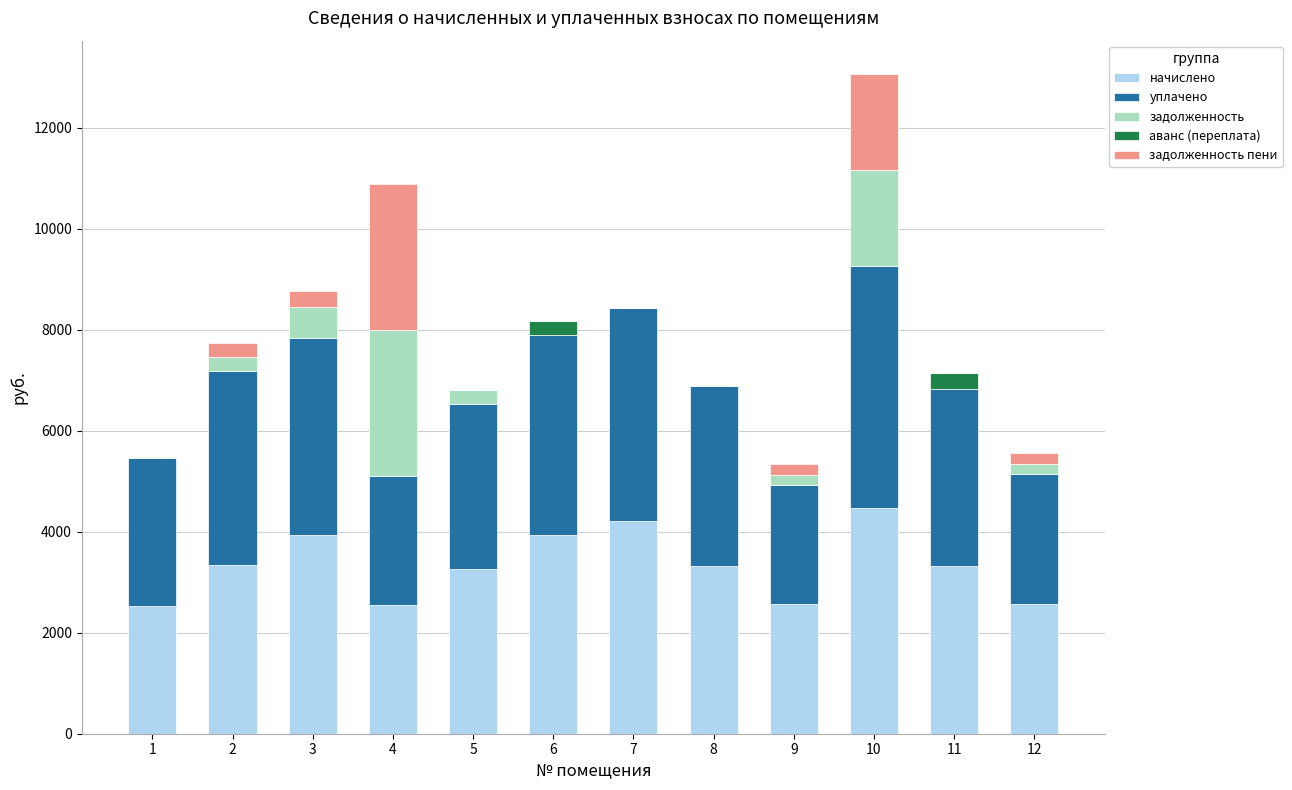

Are the bars grouped side by side (vs. stacked)?

No